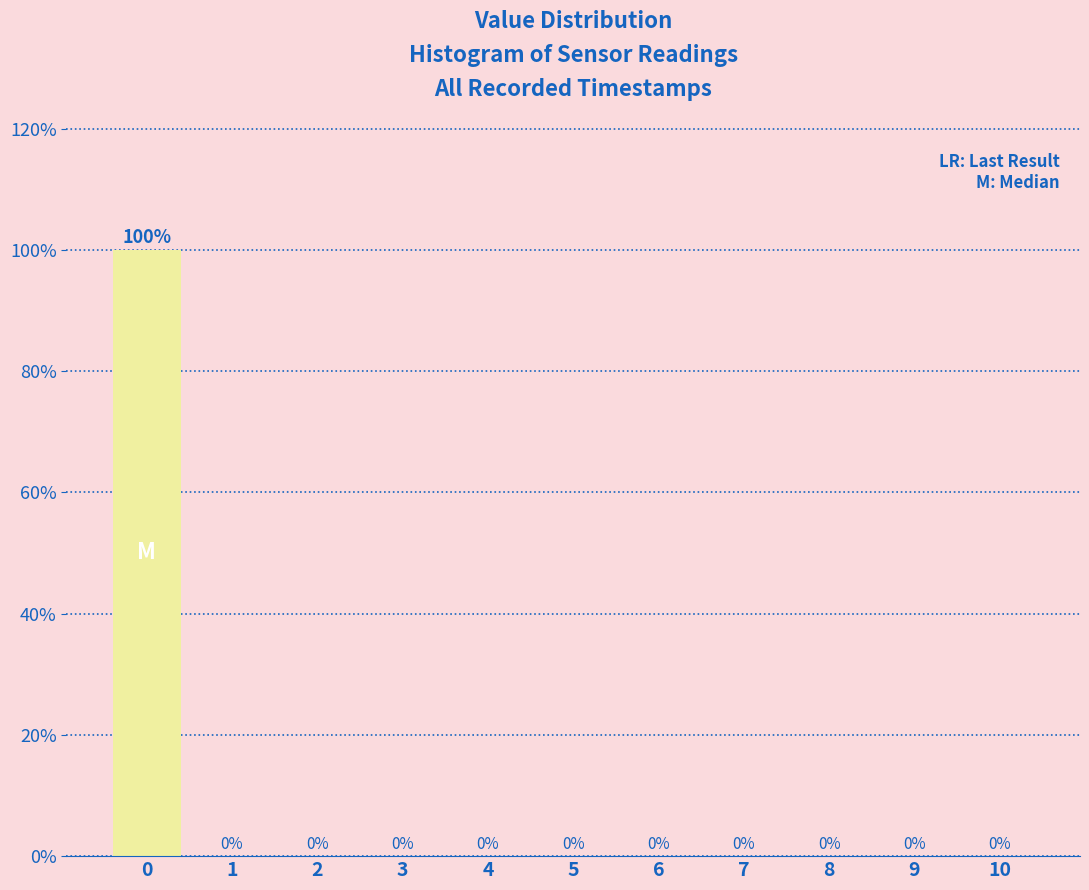

Reading left to right, extract all data points from this chart.

0=100	1=0	2=0	3=0	4=0	5=0	6=0	7=0	8=0	9=0	10=0